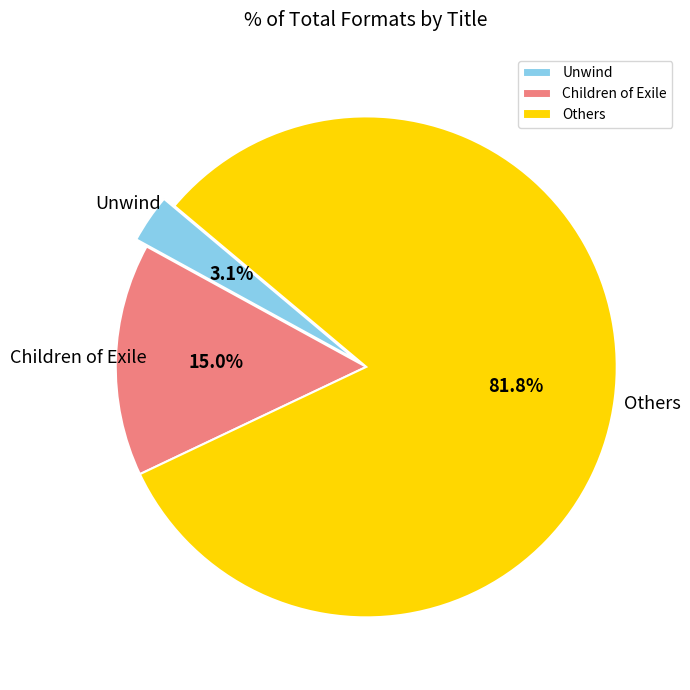

Which category has the biggest portion of the pie?

Others